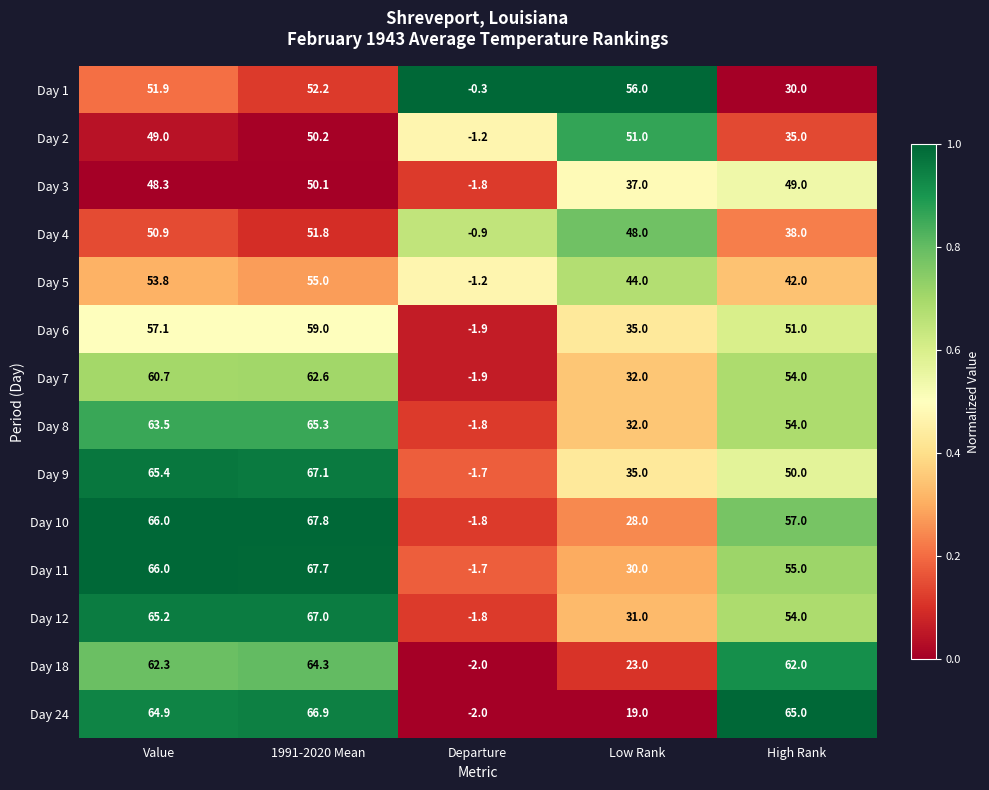

What is the average value of the Day 8 series?

42.6